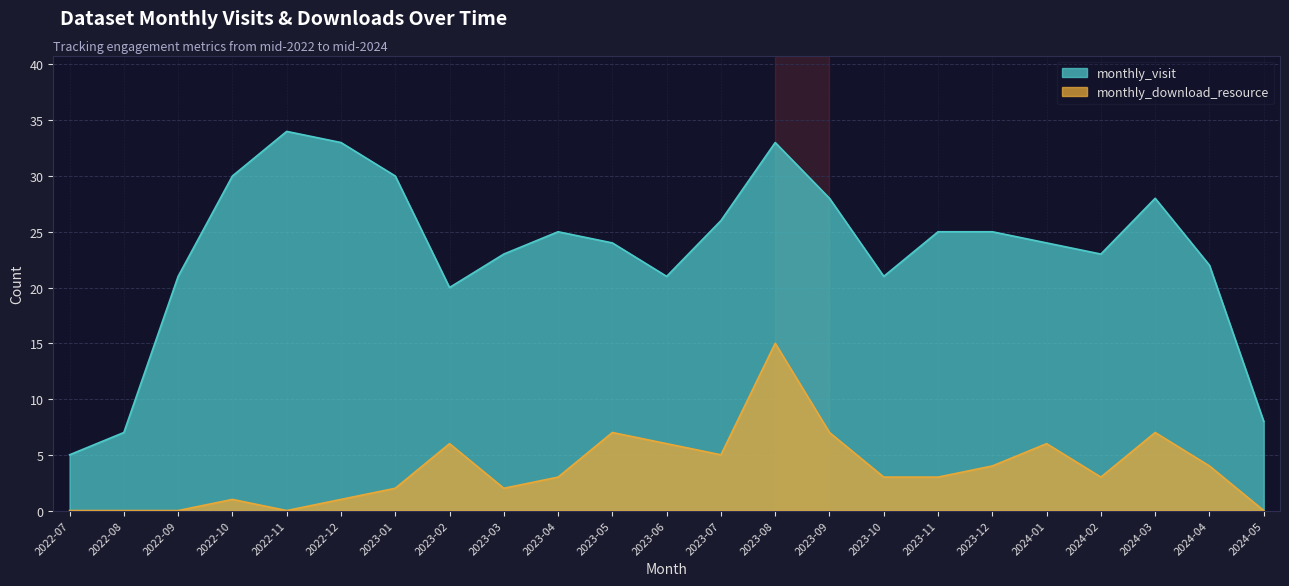

What are all the series names shown in the legend?

monthly_visit, monthly_download_resource